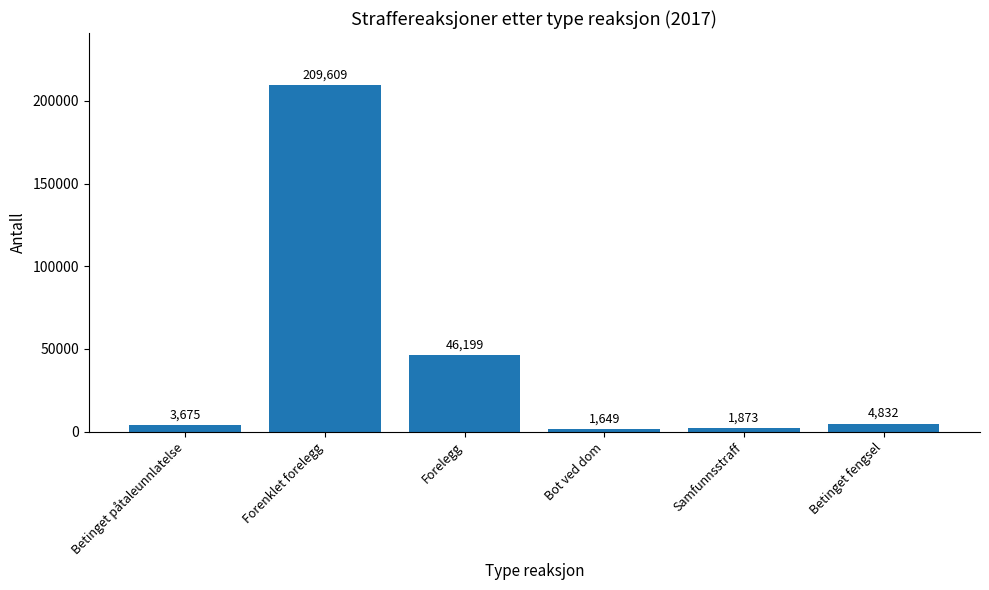

List the labels in order of value, smallest first.

Bot ved dom, Samfunnsstraff, Betinget påtaleunnlatelse, Betinget fengsel, Forelegg, Forenklet forelegg